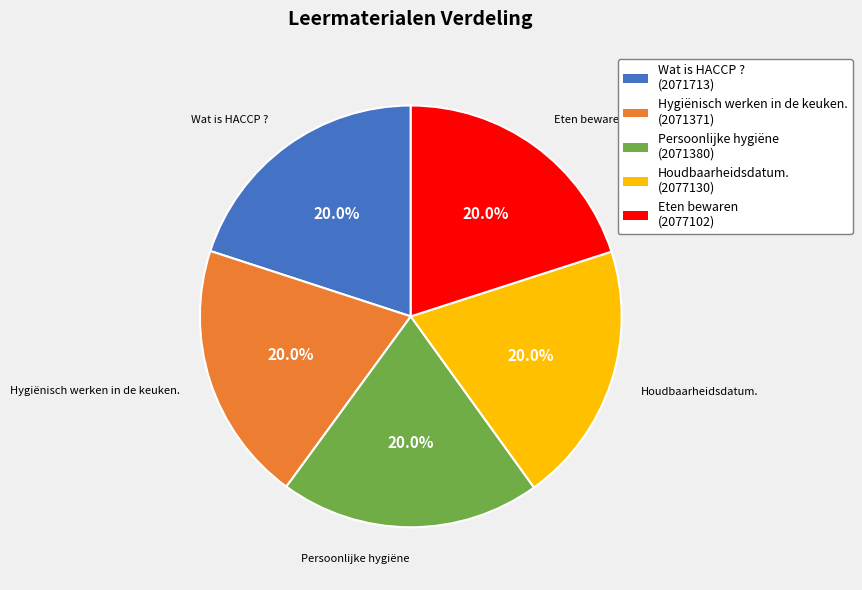

How many slices are in this pie chart?

5